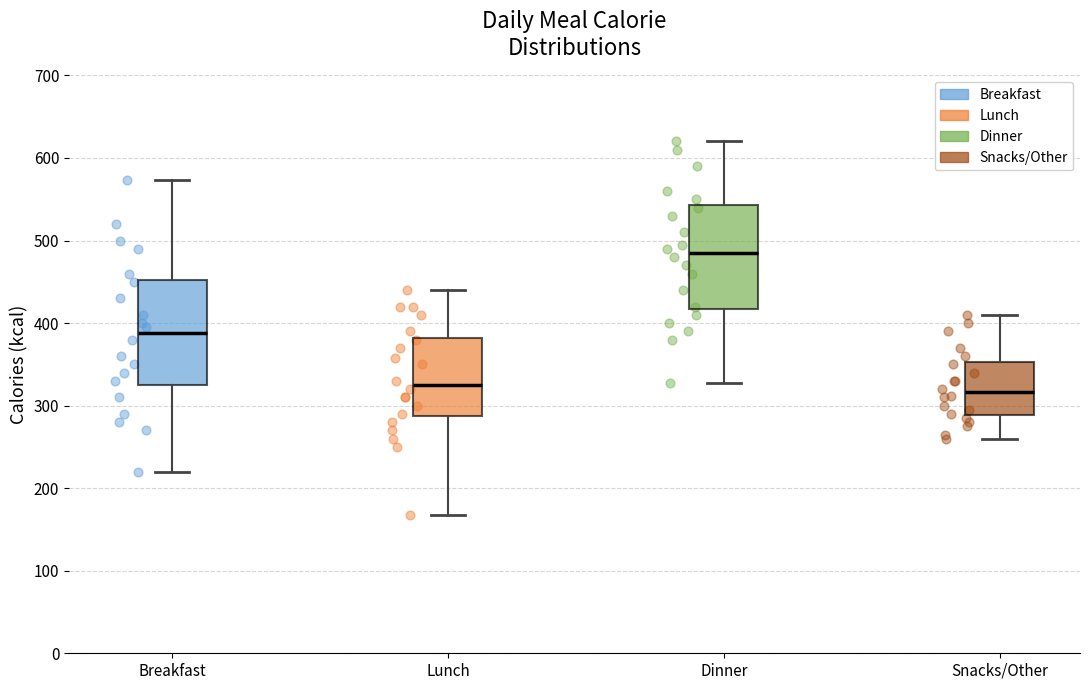

Where does the median line of the box for Lunch sit on the y-axis? The values are not printed on the chart, so give them approximately, as read against the axis.

330